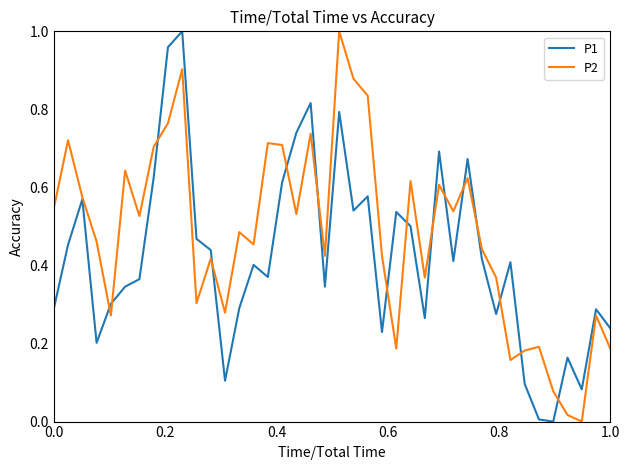

How many series are shown in this chart?

2